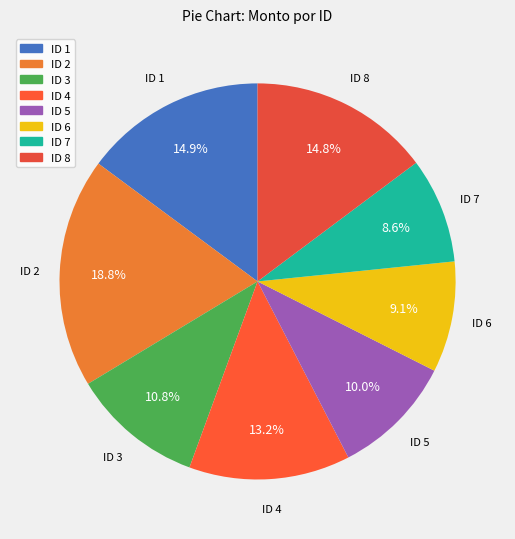

What is the largest slice in the pie chart?

ID 2